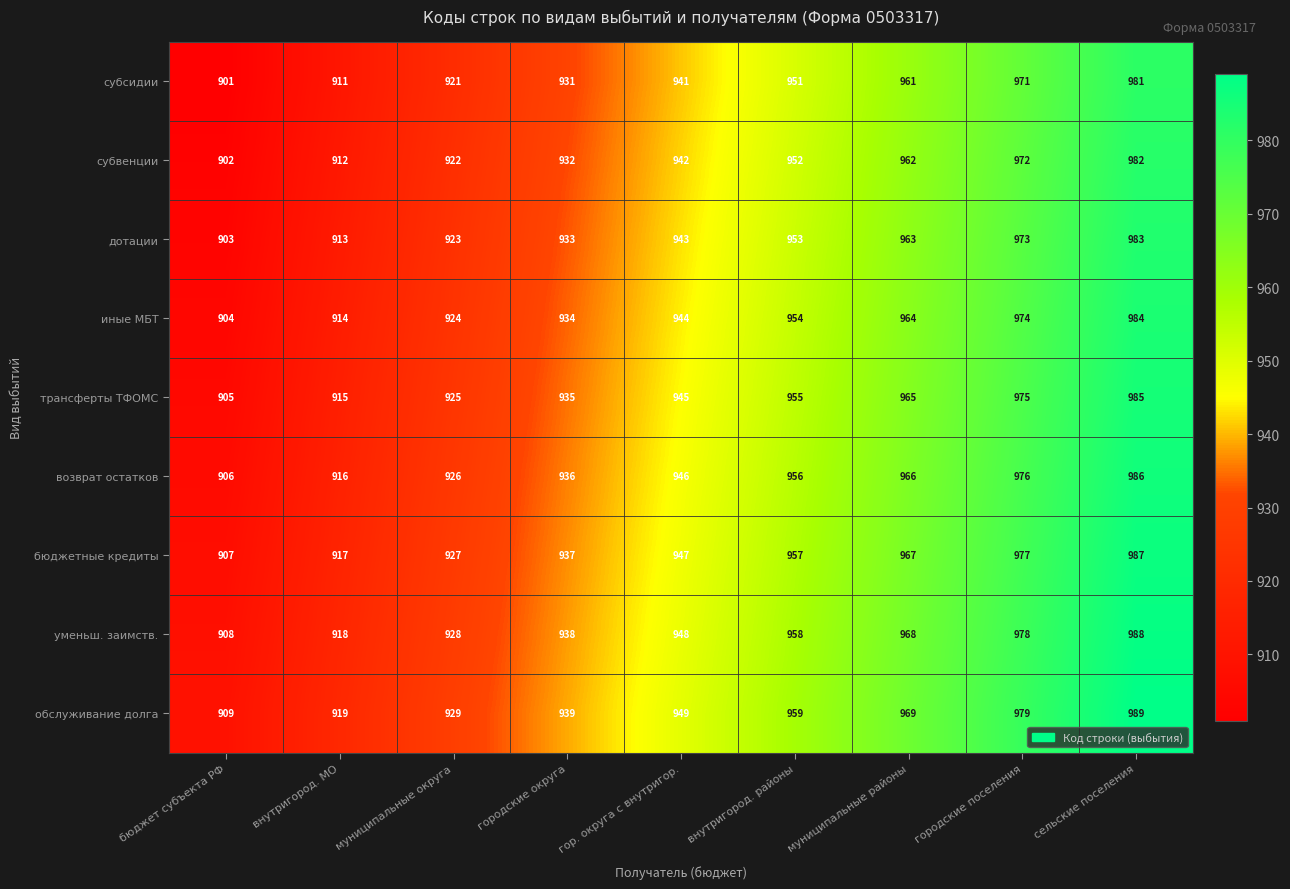

At which category does the chart reach its minimum across all series?

бюджет субъекта РФ